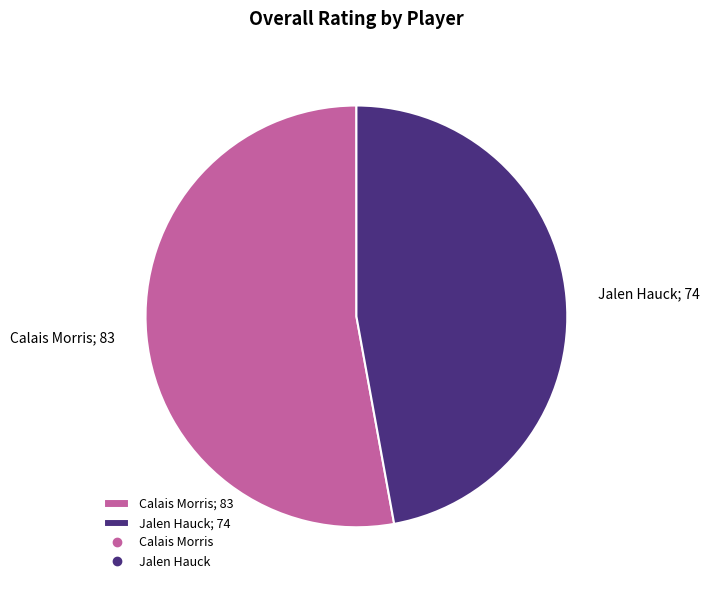

Is there any slice that represents more than half of the pie?

Yes